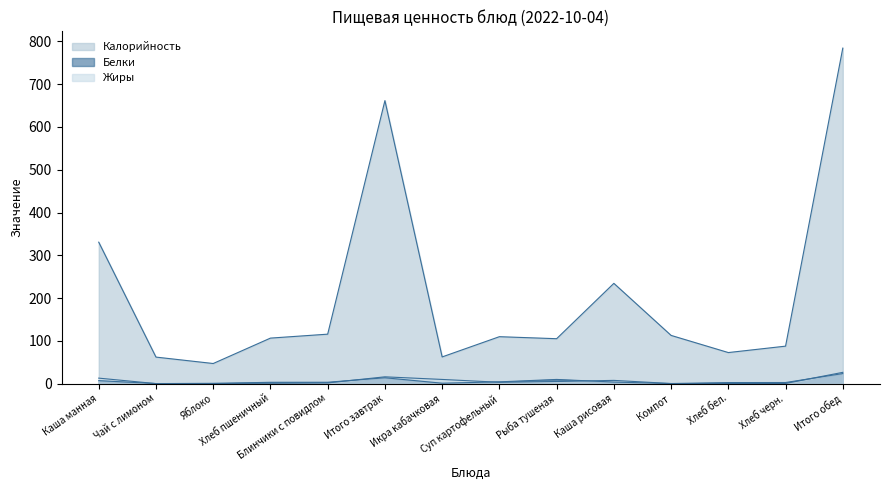

Which label corresponds to the largest value in the chart?

Итого обед